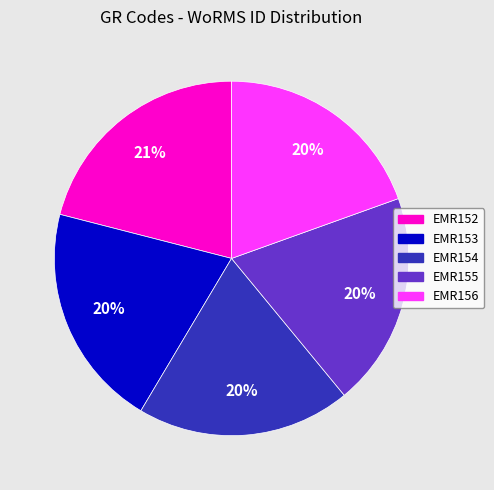

The EMR152 slice represents 21% of the pie. True or false?

True